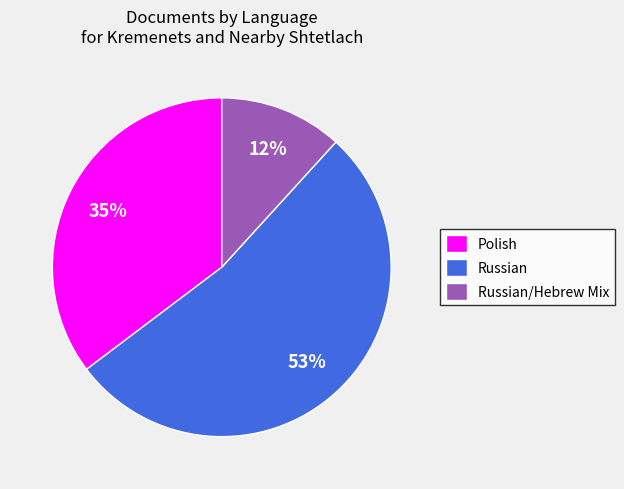

Is there a majority slice in this chart?

Yes